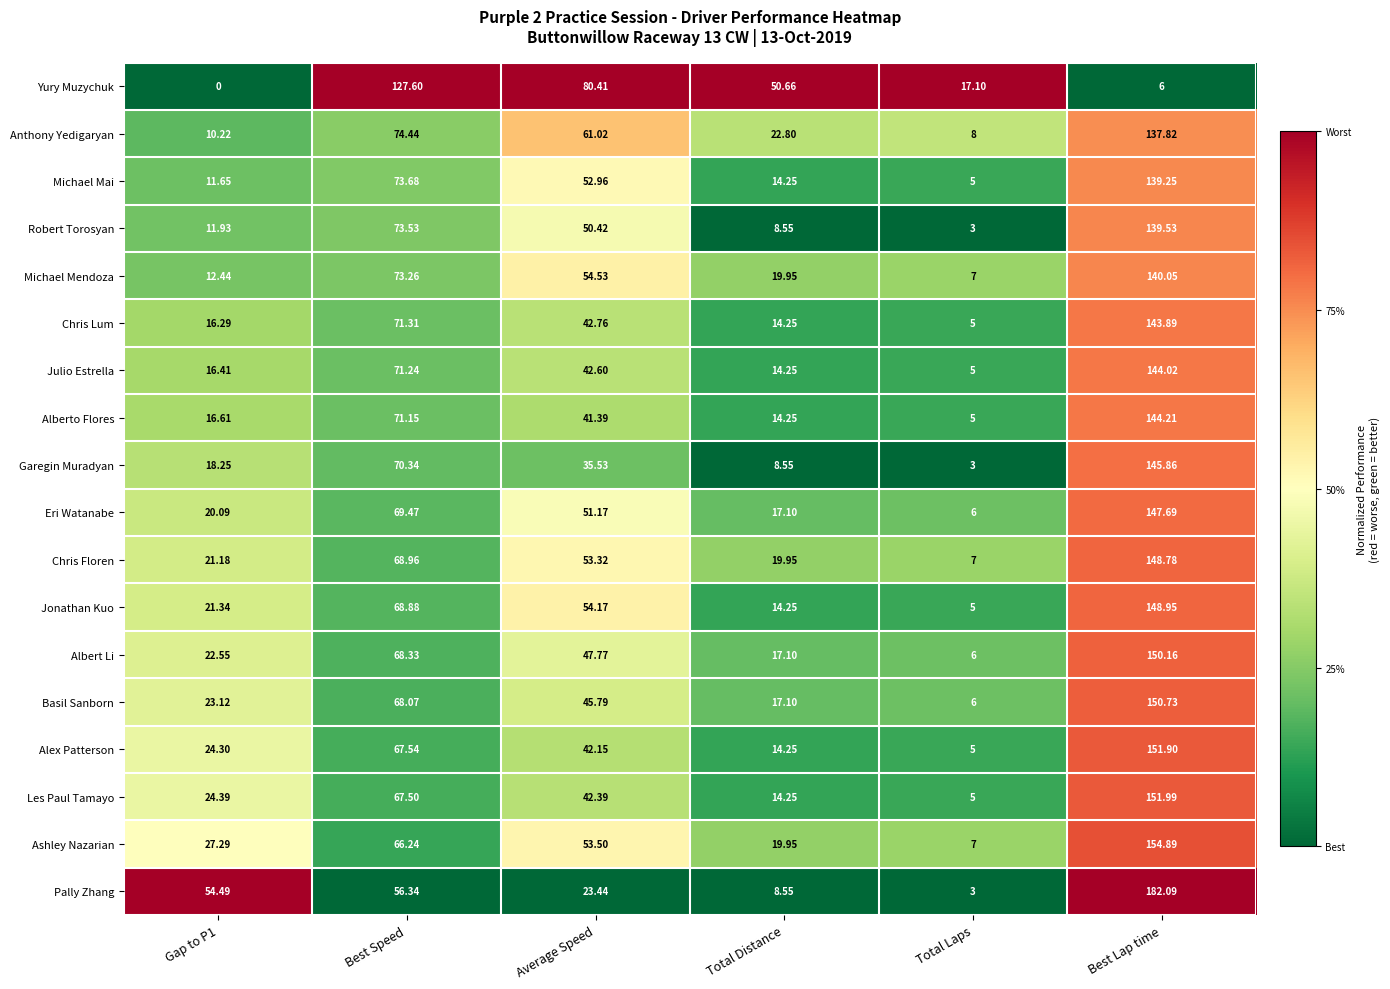

What is the maximum value shown in the chart?

182.1